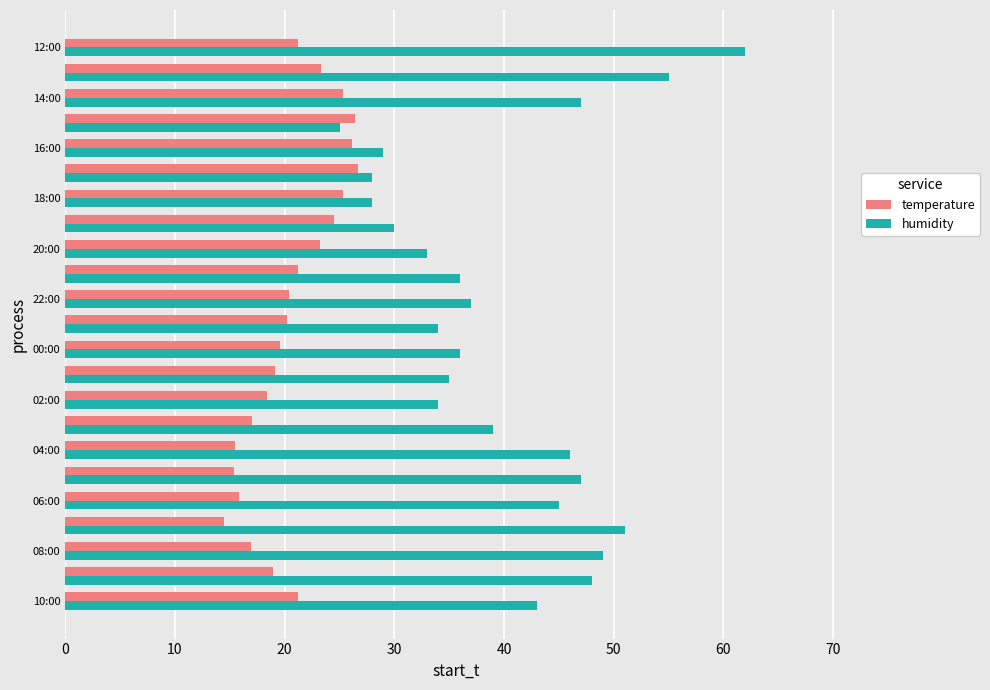

Which series has the widest spread of values?

humidity